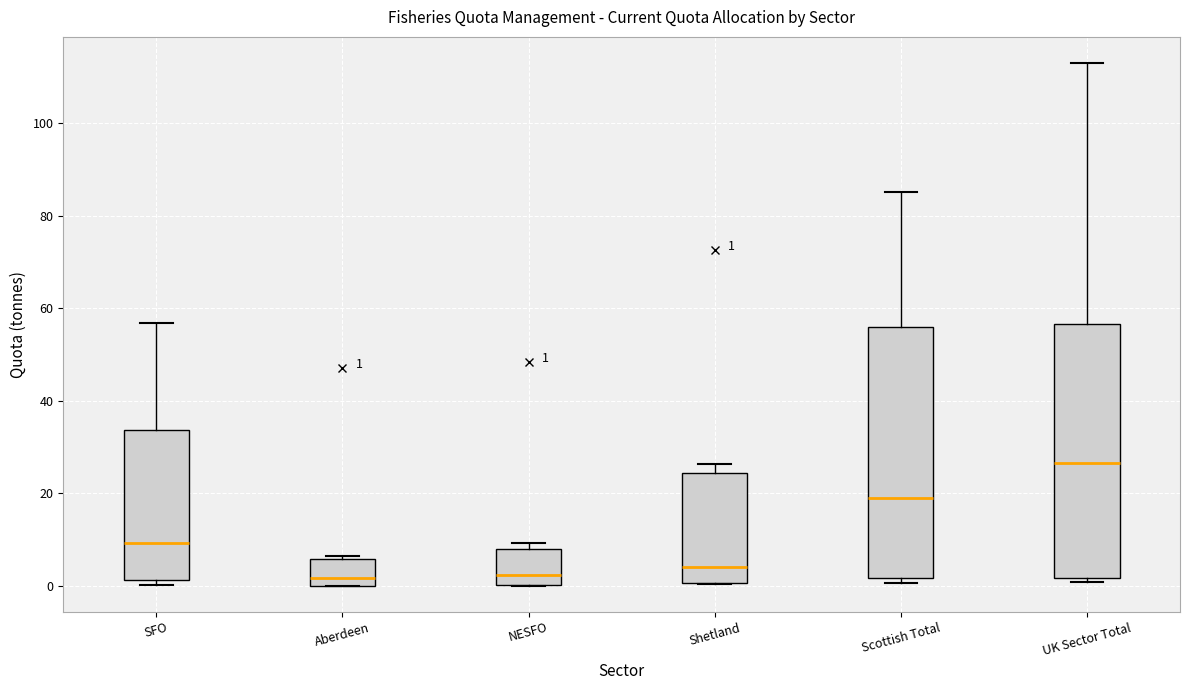

Which box has the highest median line?

UK Sector Total